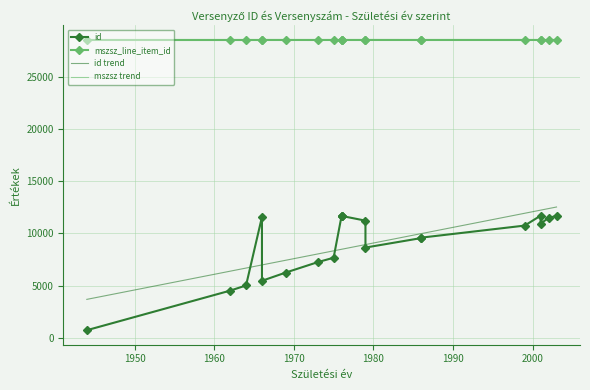

Which category has the lowest value in the id series?

1944